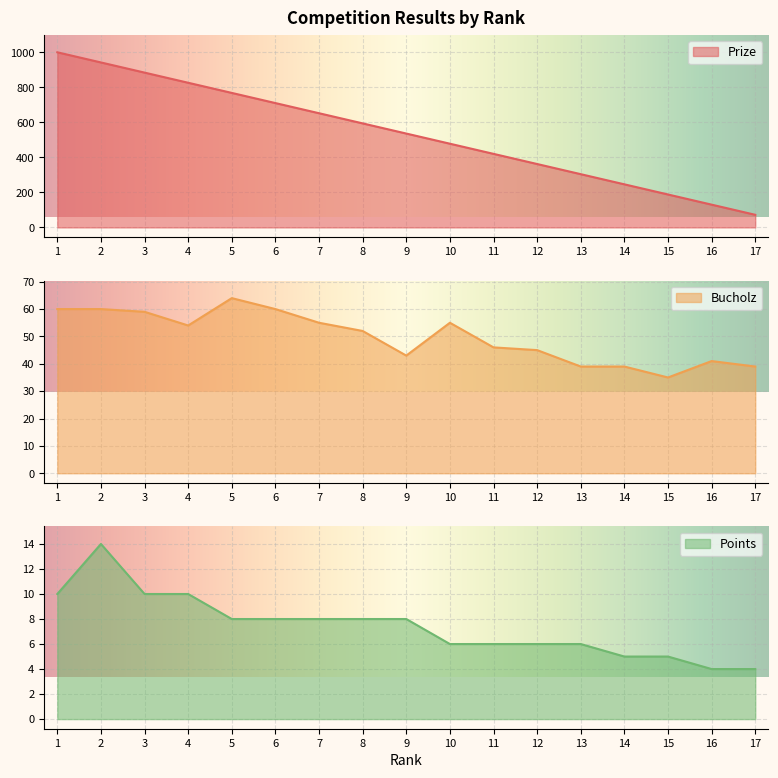

Which series has the largest range (max minus min)?

Prize